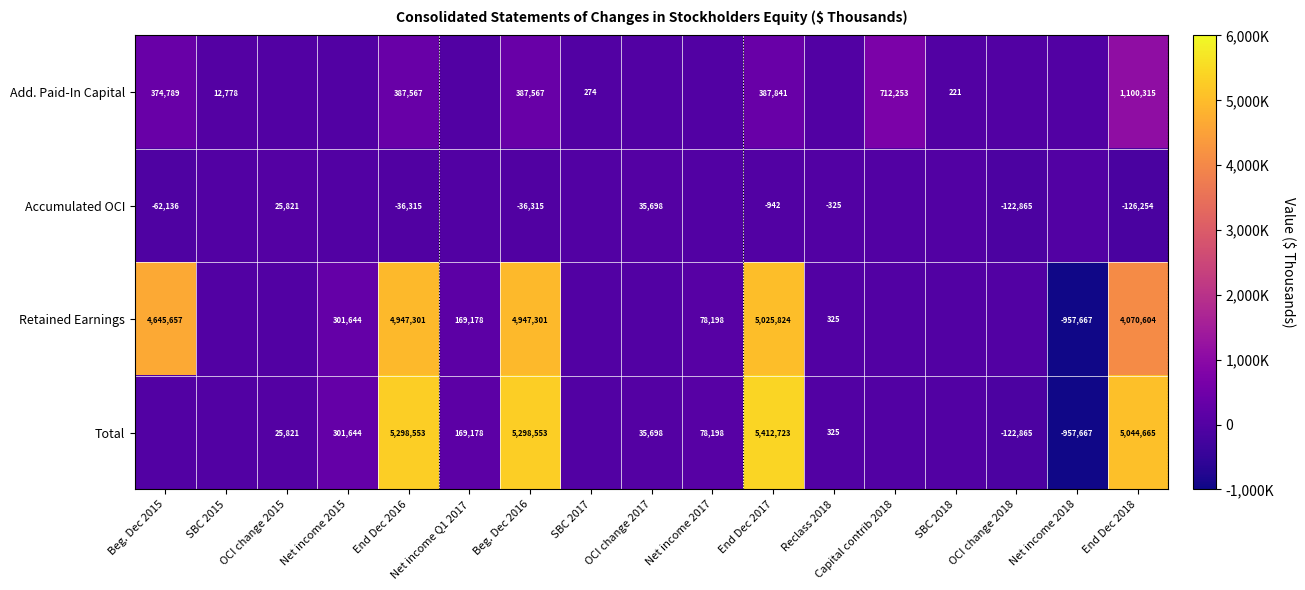

Between End Dec 2017 and End Dec 2018, which series saw the biggest shift?

Retained Earnings